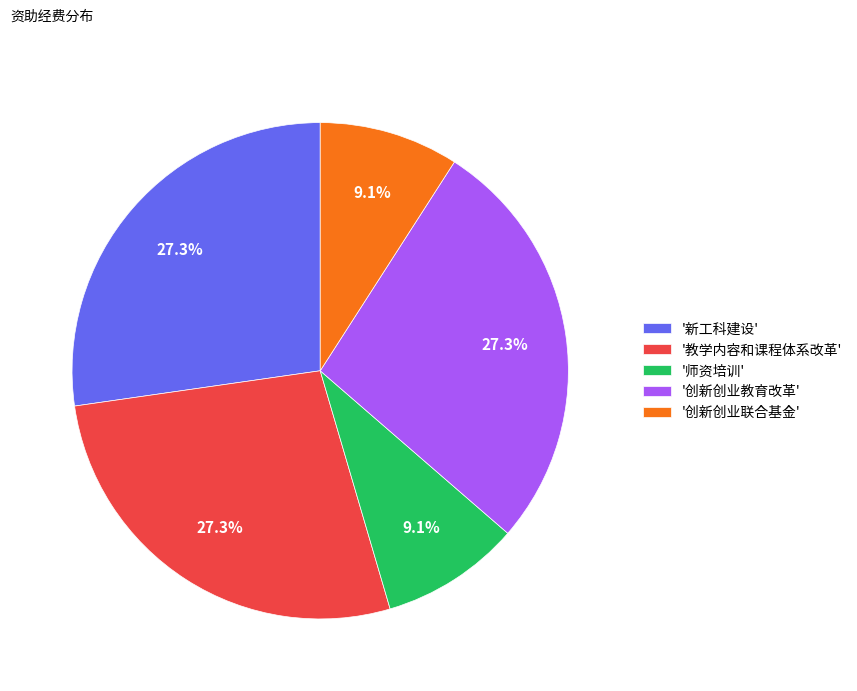

What is the ratio of the value at '创新创业教育改革' to the value at '师资培训'?

3.0